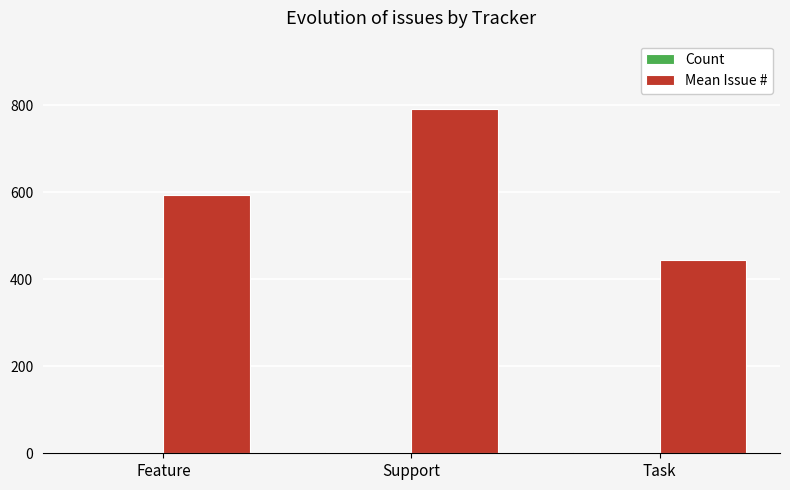

Which label corresponds to the largest value in the chart?

Support